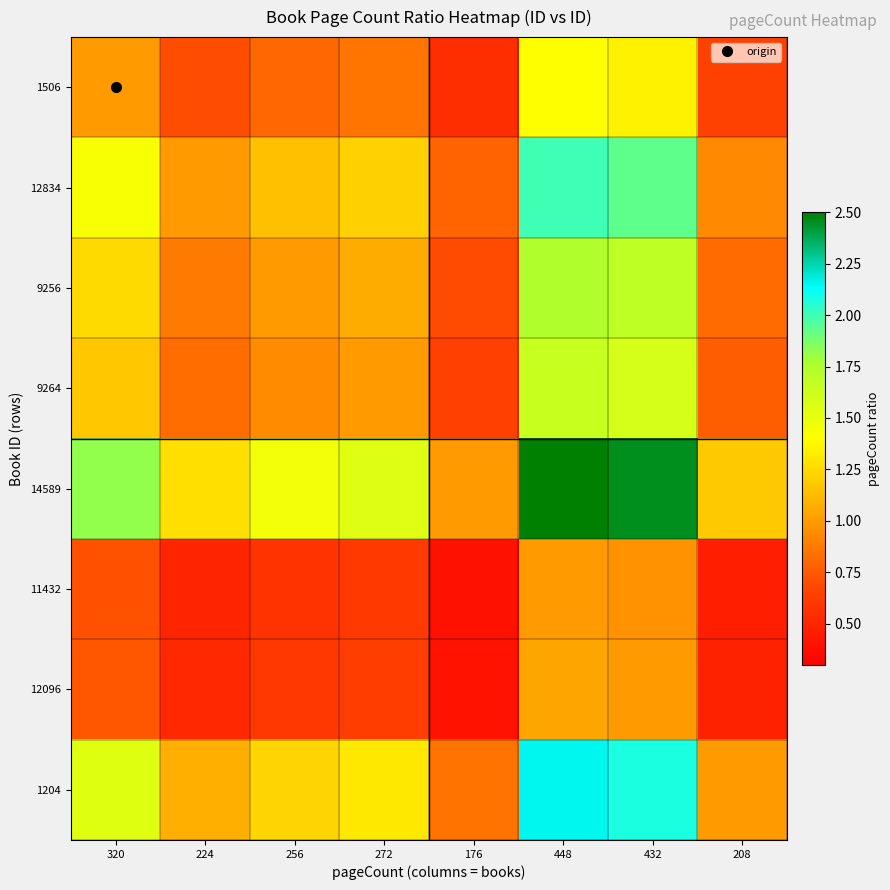

Which category has the highest value across all series?

448